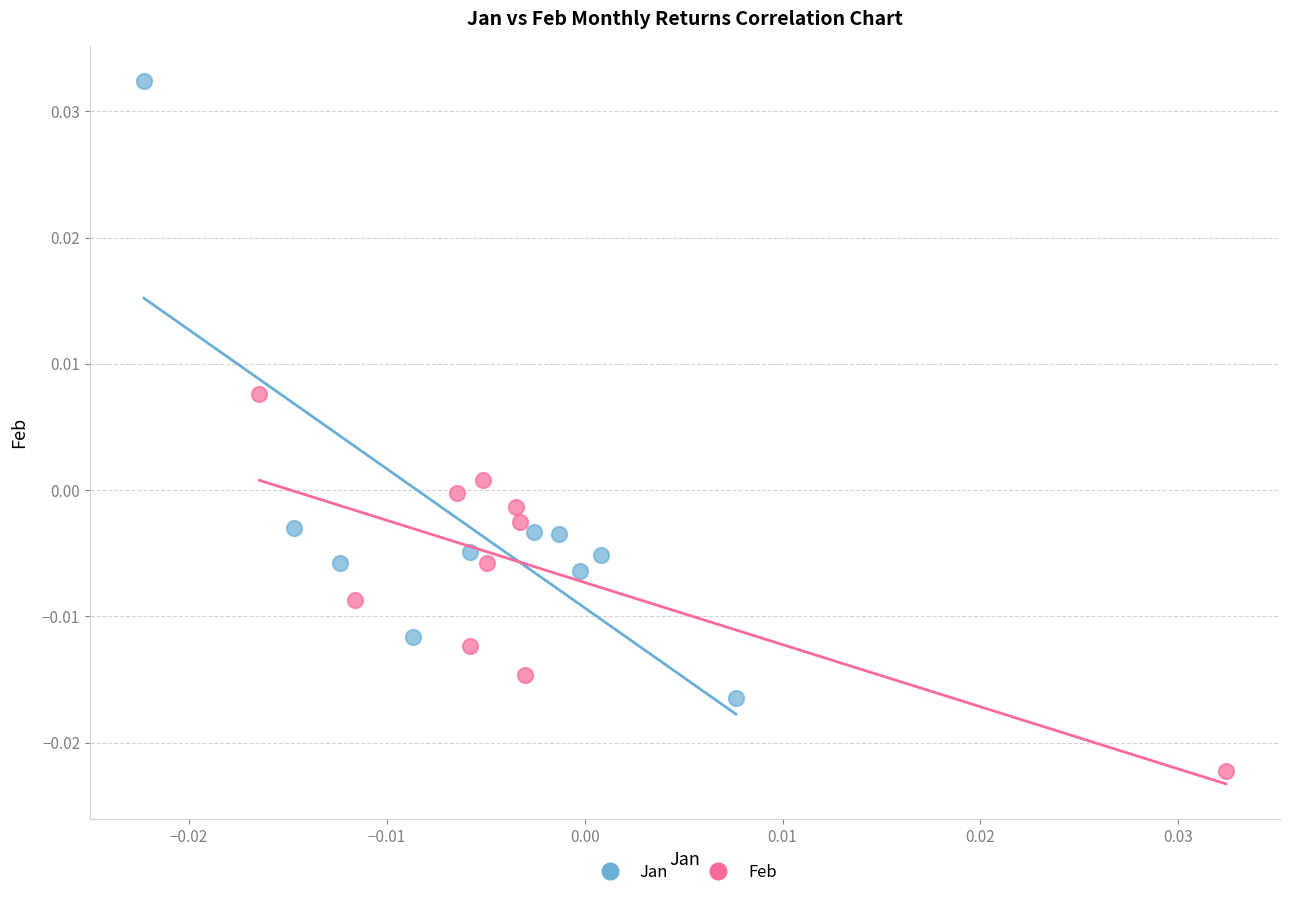

Which series contains the highest Y value?

Jan